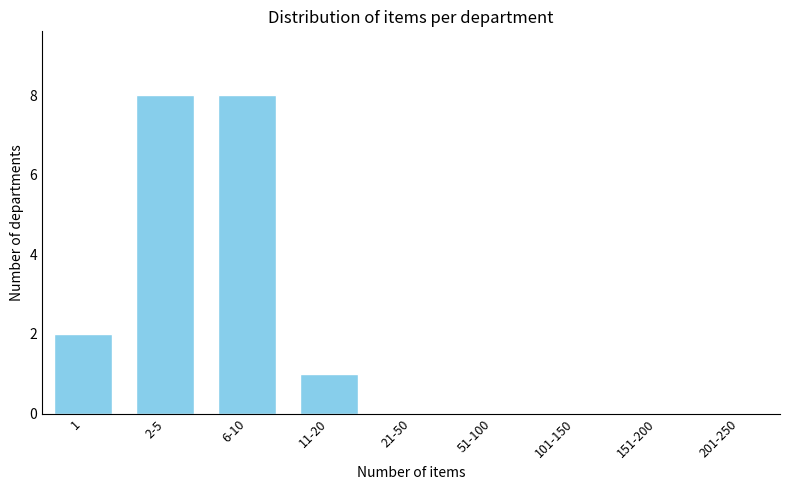

Reading right to left, extract all data points from this chart.

201-250=0	151-200=0	101-150=0	51-100=0	21-50=0	11-20=1	6-10=8	2-5=8	1=2